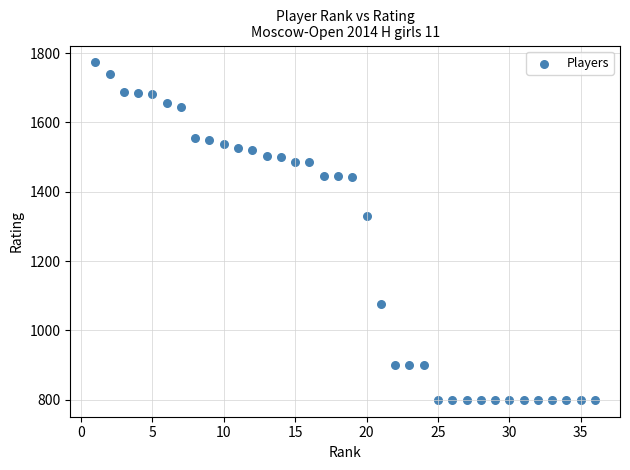

What Y value in the scatter plot is closest to 1286?

1330